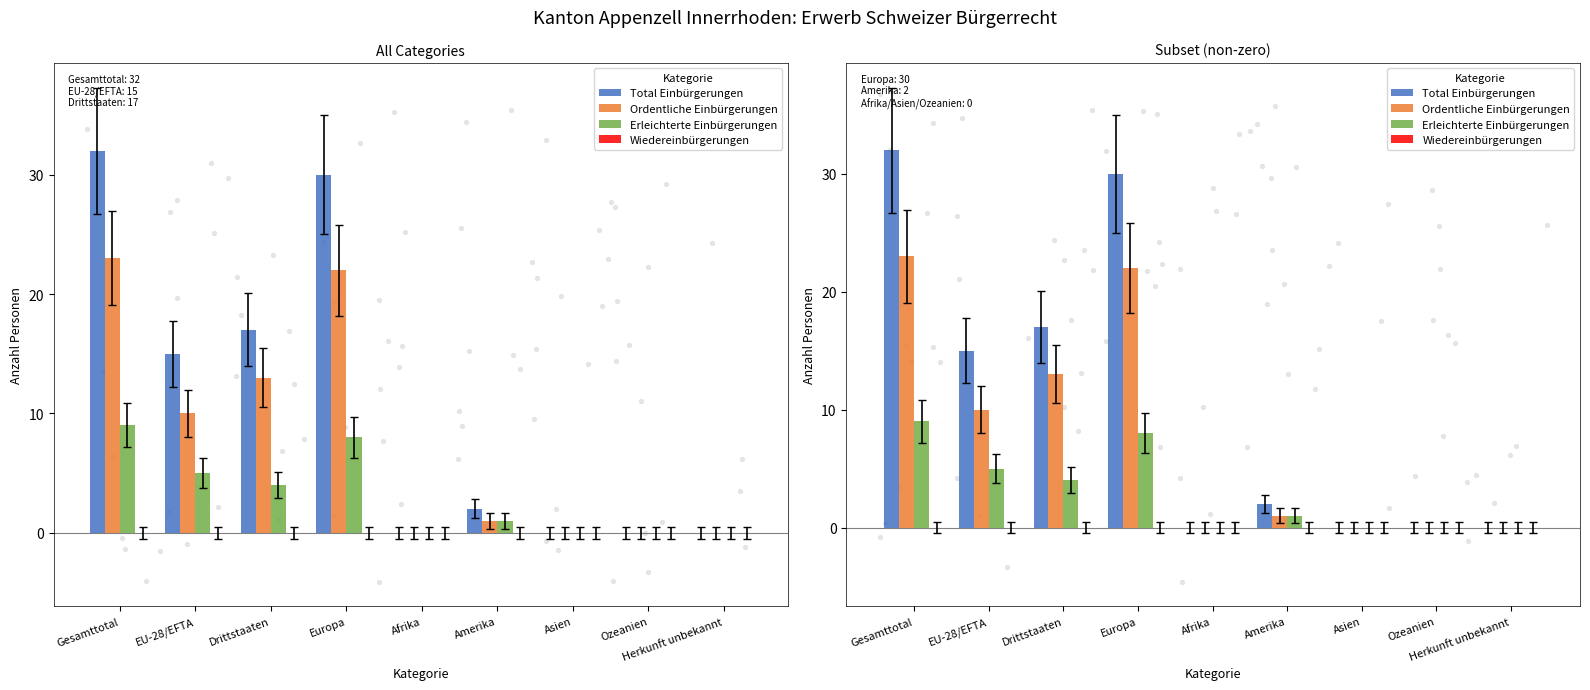

At which category is the sum across all series the highest?

Gesamttotal